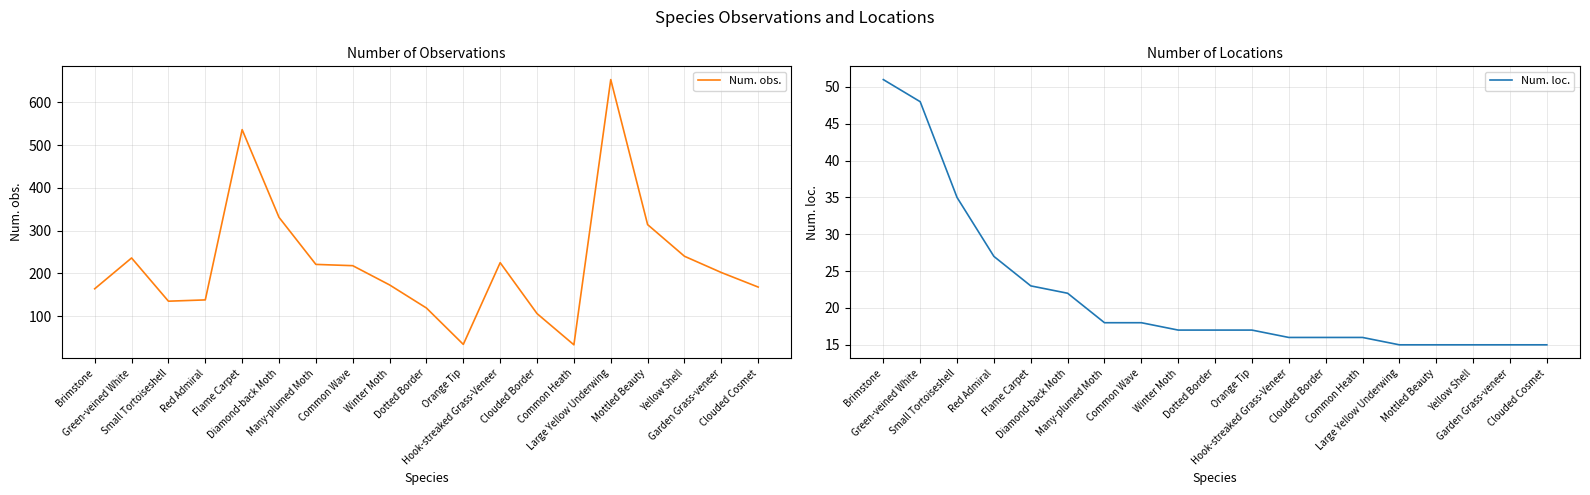

Reading left to right, what are all the values shown in this chart?

Num. obs.: Brimstone=164	Green-veined White=236	Small Tortoiseshell=135	Red Admiral=138	Flame Carpet=536	Diamond-back Moth=331	Many-plumed Moth=221	Common Wave=218	Winter Moth=173	Dotted Border=119	Orange Tip=34	Hook-streaked Grass-Veneer=225	Clouded Border=106	Common Heath=33	Large Yellow Underwing=653	Mottled Beauty=314	Yellow Shell=240	Garden Grass-veneer=202	Clouded Cosmet=168
Num. loc.: Brimstone=51	Green-veined White=48	Small Tortoiseshell=35	Red Admiral=27	Flame Carpet=23	Diamond-back Moth=22	Many-plumed Moth=18	Common Wave=18	Winter Moth=17	Dotted Border=17	Orange Tip=17	Hook-streaked Grass-Veneer=16	Clouded Border=16	Common Heath=16	Large Yellow Underwing=15	Mottled Beauty=15	Yellow Shell=15	Garden Grass-veneer=15	Clouded Cosmet=15